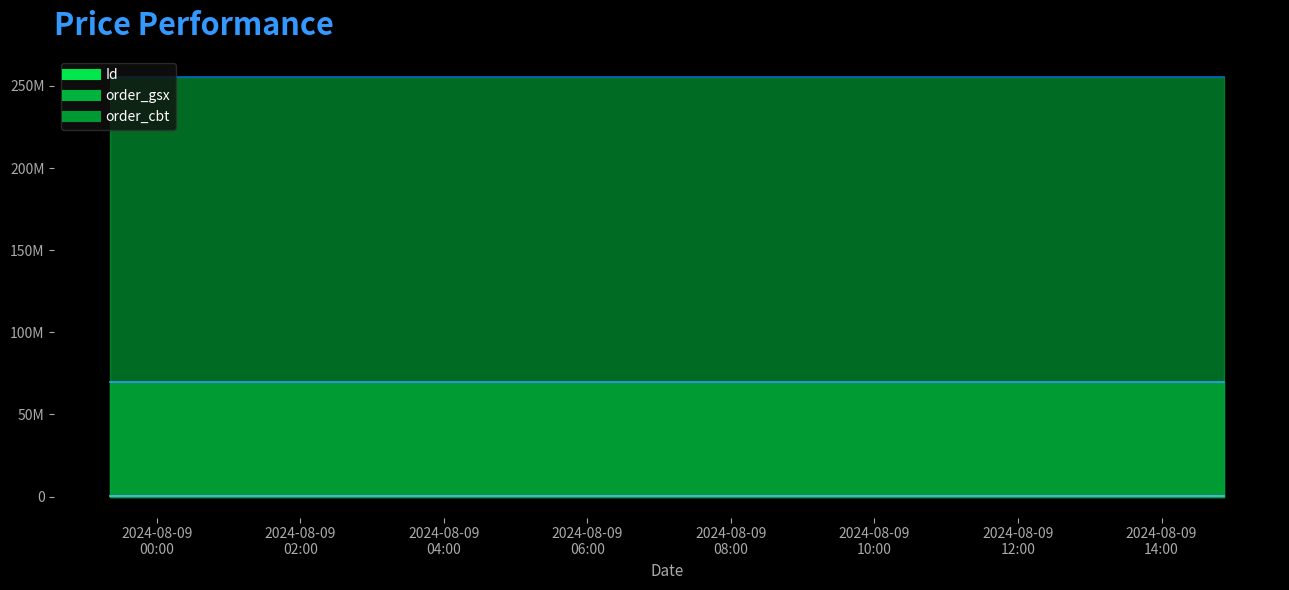

What is the total value across all series at 2024-08-09
00:00?

326013867